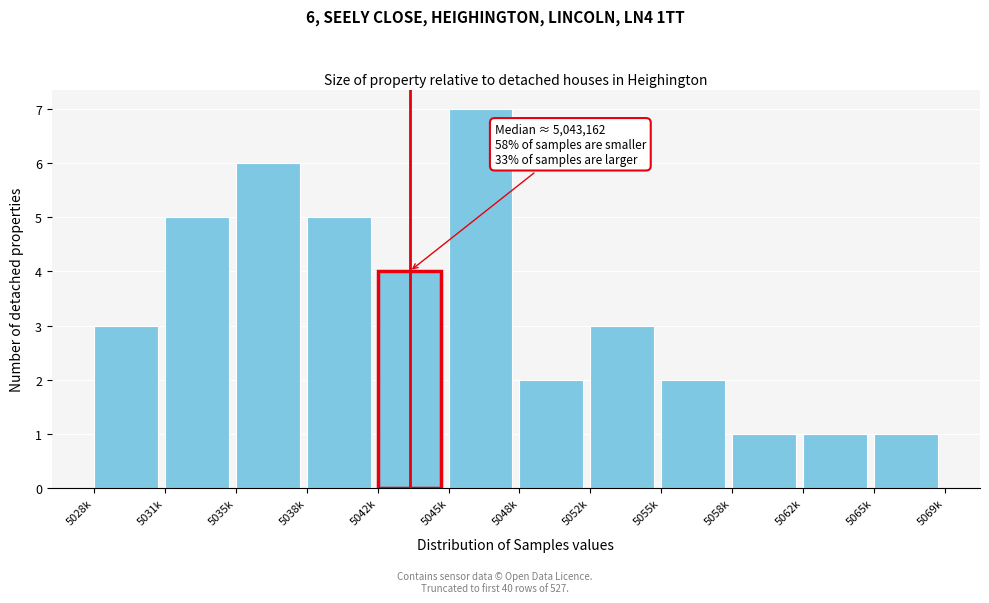

Reading left to right, list all the values displayed in this chart.

5028k=3	5031k=5	5035k=6	5038k=5	5042k=4	5045k=7	5048k=2	5052k=3	5055k=2	5058k=1	5062k=1	5065k=1